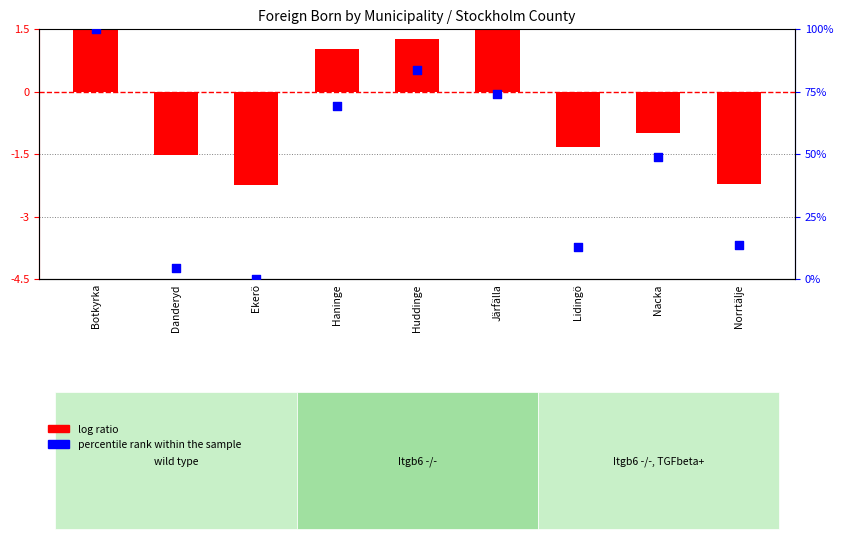

At which category is the sum across all series the highest?

Botkyrka